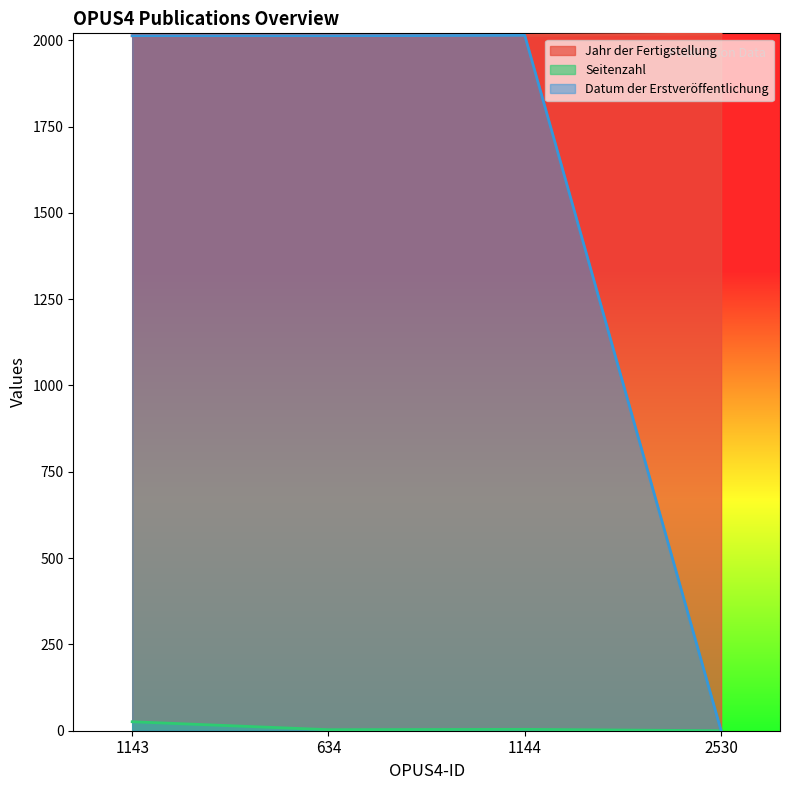

What is the difference between the second highest and minimum values in the Jahr der Fertigstellung series?

1